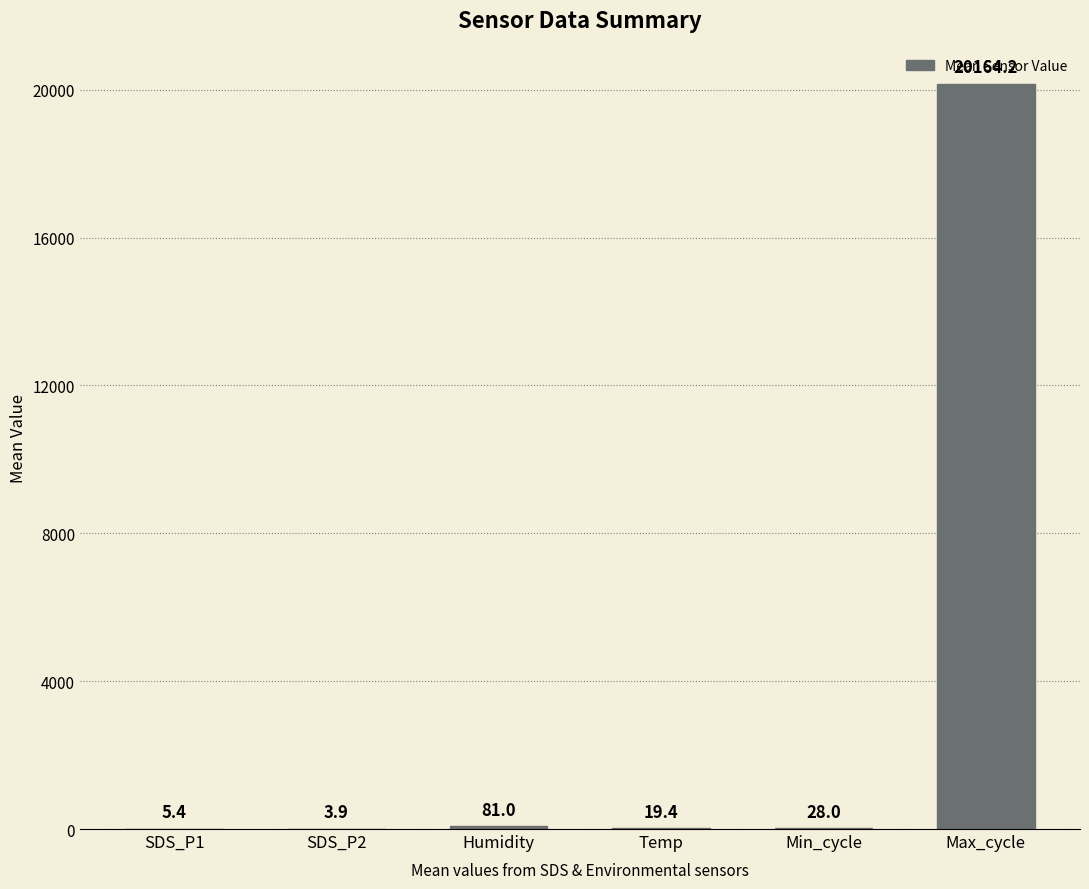

Are the bars grouped side by side (vs. stacked)?

No